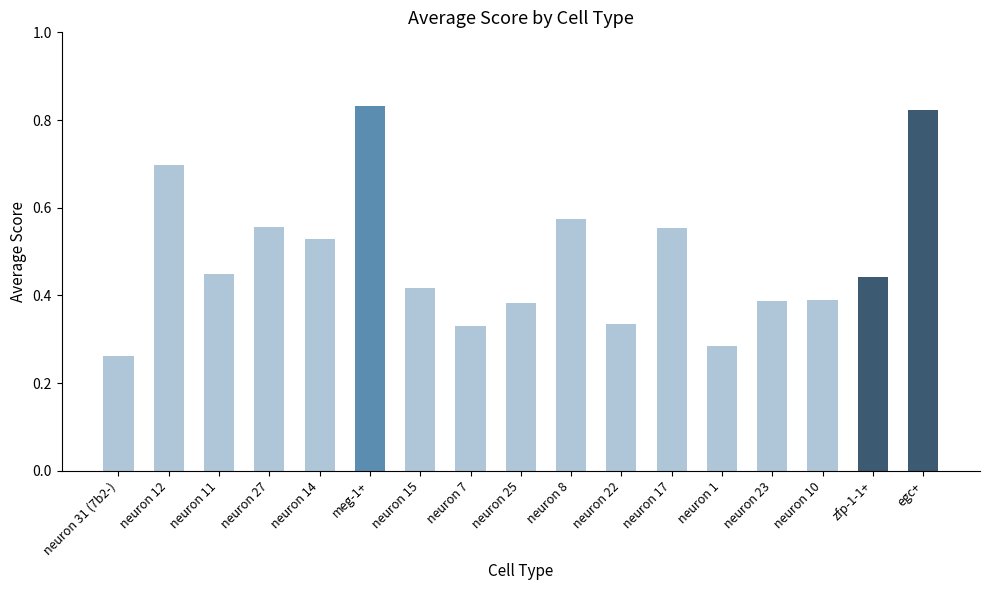

How many values are between 0 and 1?

17